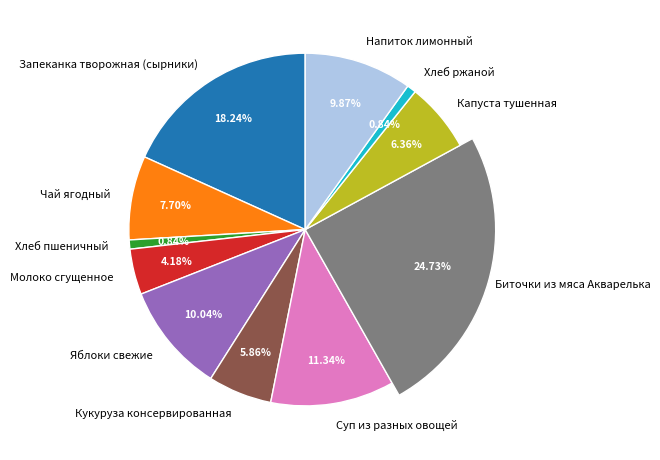

How many segments does this pie chart have?

11